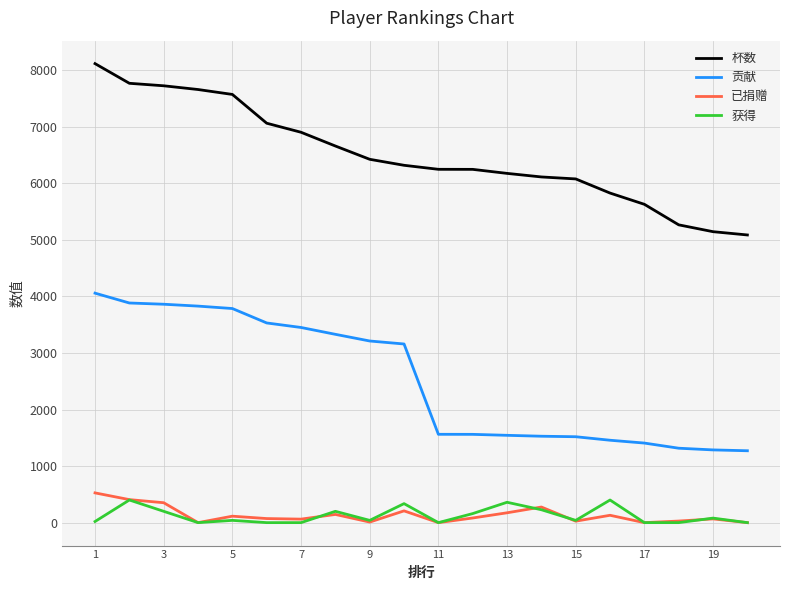

Which series has the largest total across all categories?

杯数